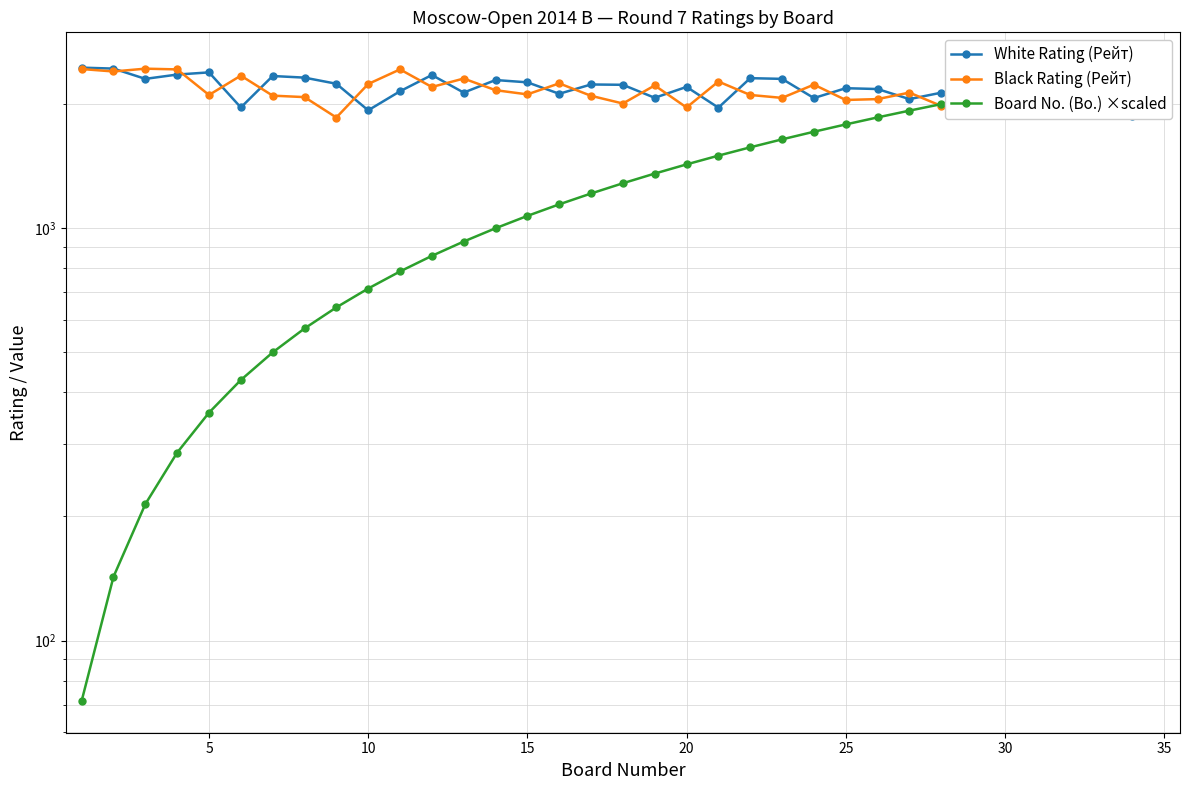

How many lines are shown in the chart?

3